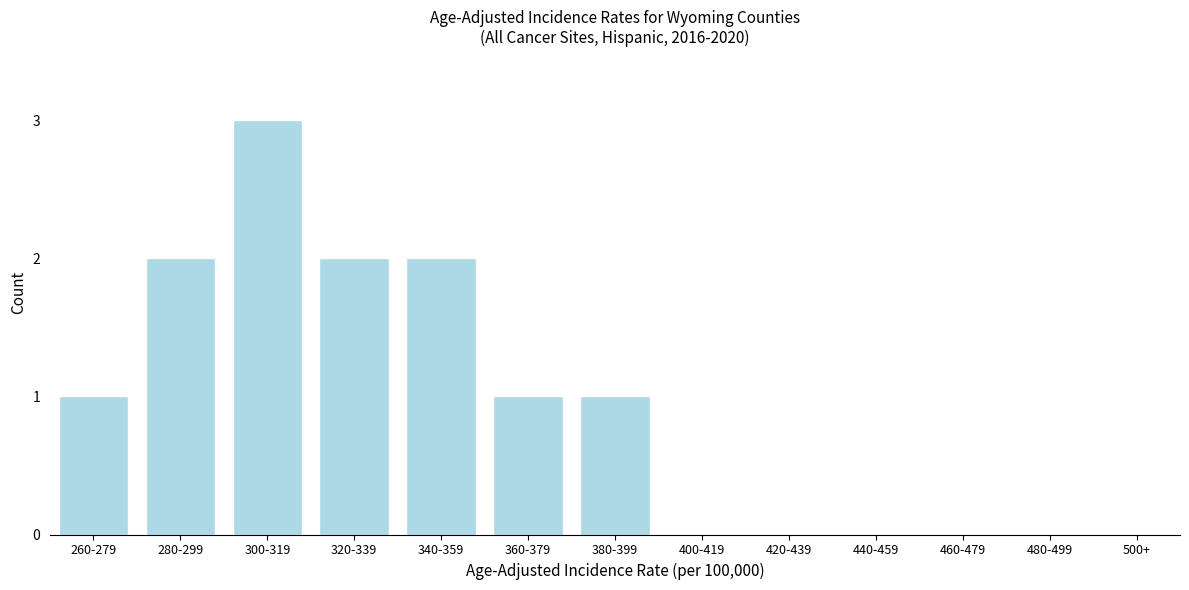

Reading right to left, transcribe all the data shown in this chart.

1	1	2	2	3	2	1